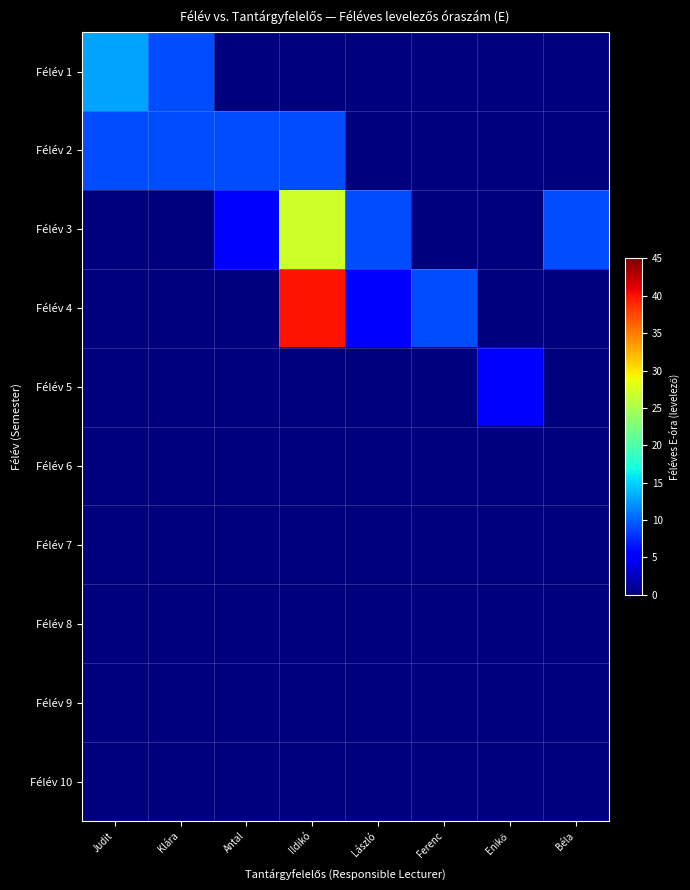

Reading left to right, list all the values displayed in this chart.

Félév 1: Judit=13	Klára=9	Antal=0	Ildikó=0	László=0	Ferenc=0	Enikő=0	Béla=0
Félév 2: Judit=9	Klára=9	Antal=9	Ildikó=9	László=0	Ferenc=0	Enikő=0	Béla=0
Félév 3: Judit=0	Klára=0	Antal=5	Ildikó=27	László=9	Ferenc=0	Enikő=0	Béla=9
Félév 4: Judit=0	Klára=0	Antal=0	Ildikó=40	László=5	Ferenc=9	Enikő=0	Béla=0
Félév 5: Judit=0	Klára=0	Antal=0	Ildikó=0	László=0	Ferenc=0	Enikő=5	Béla=0
Félév 6: Judit=0	Klára=0	Antal=0	Ildikó=0	László=0	Ferenc=0	Enikő=0	Béla=0
Félév 7: Judit=0	Klára=0	Antal=0	Ildikó=0	László=0	Ferenc=0	Enikő=0	Béla=0
Félév 8: Judit=0	Klára=0	Antal=0	Ildikó=0	László=0	Ferenc=0	Enikő=0	Béla=0
Félév 9: Judit=0	Klára=0	Antal=0	Ildikó=0	László=0	Ferenc=0	Enikő=0	Béla=0
Félév 10: Judit=0	Klára=0	Antal=0	Ildikó=0	László=0	Ferenc=0	Enikő=0	Béla=0